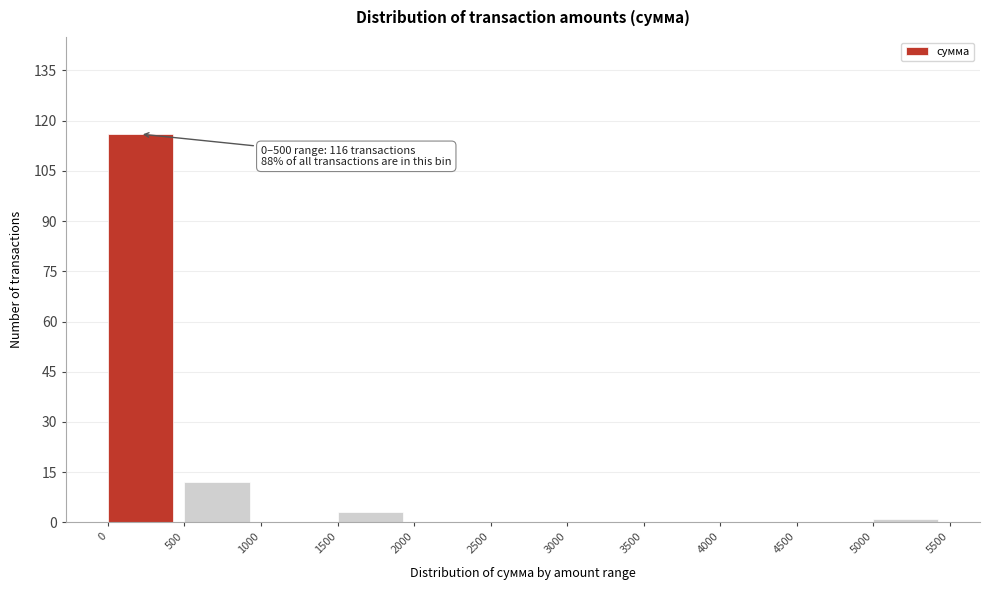

Which range on the x-axis has the tallest bar?

0 to 500